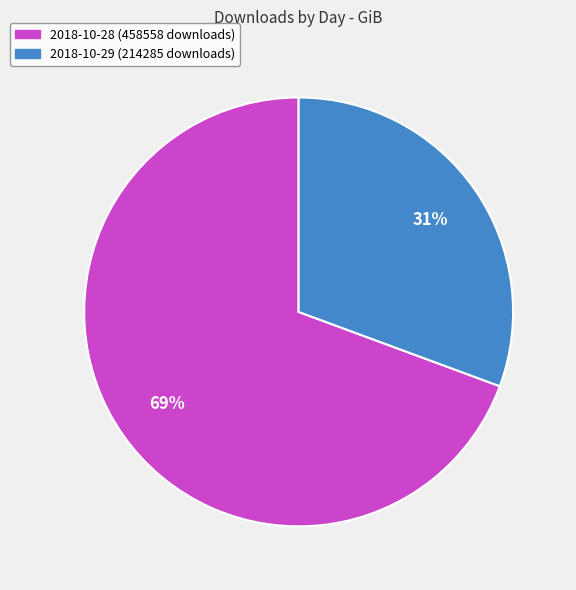

To the nearest percent, what is the combined percentage of 2018-10-29 (214285 downloads) and 2018-10-28 (458558 downloads)?

100%